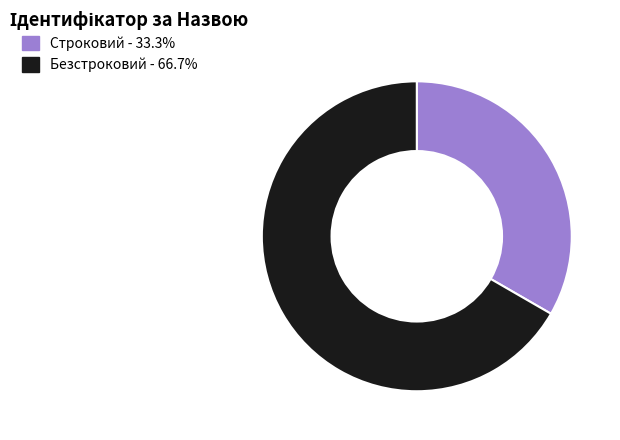

Which slice is the smallest?

Строковий